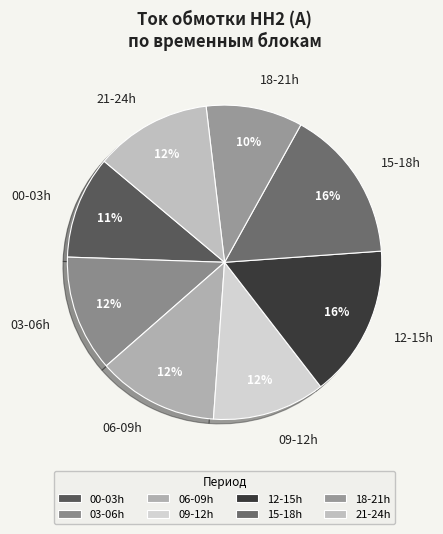

What percentage is the 12-15h slice, to the nearest percent?

16%